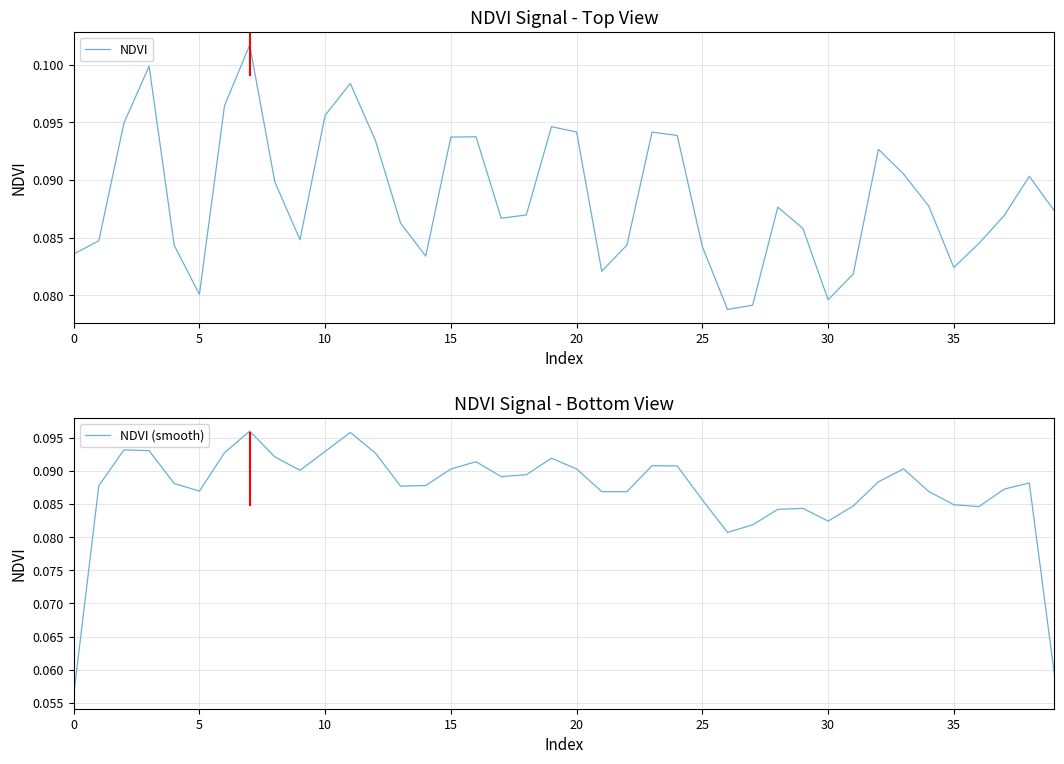

Which series has the widest spread of values?

NDVI (smooth)